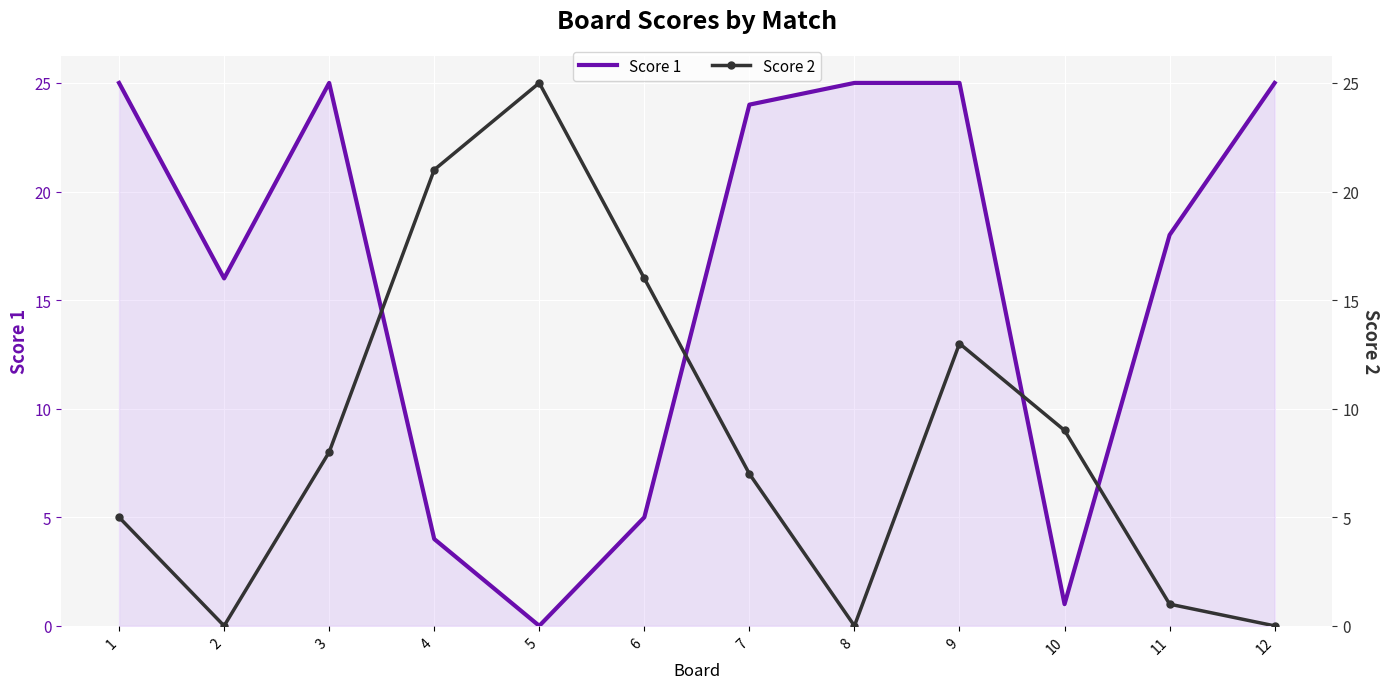

How many times do Score 1 and Score 2 cross each other?

4